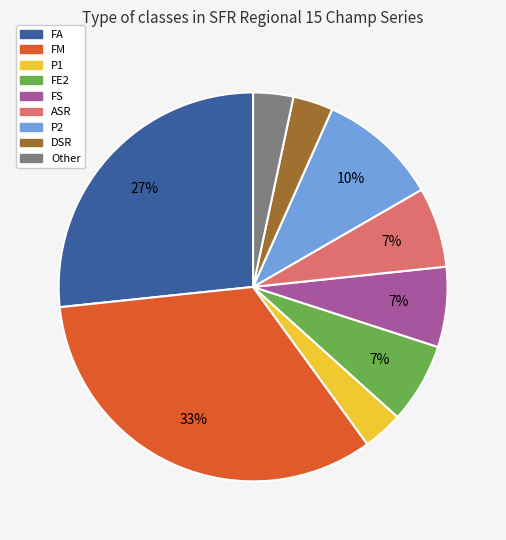

To the nearest percent, what portion does FE2 represent?

7%